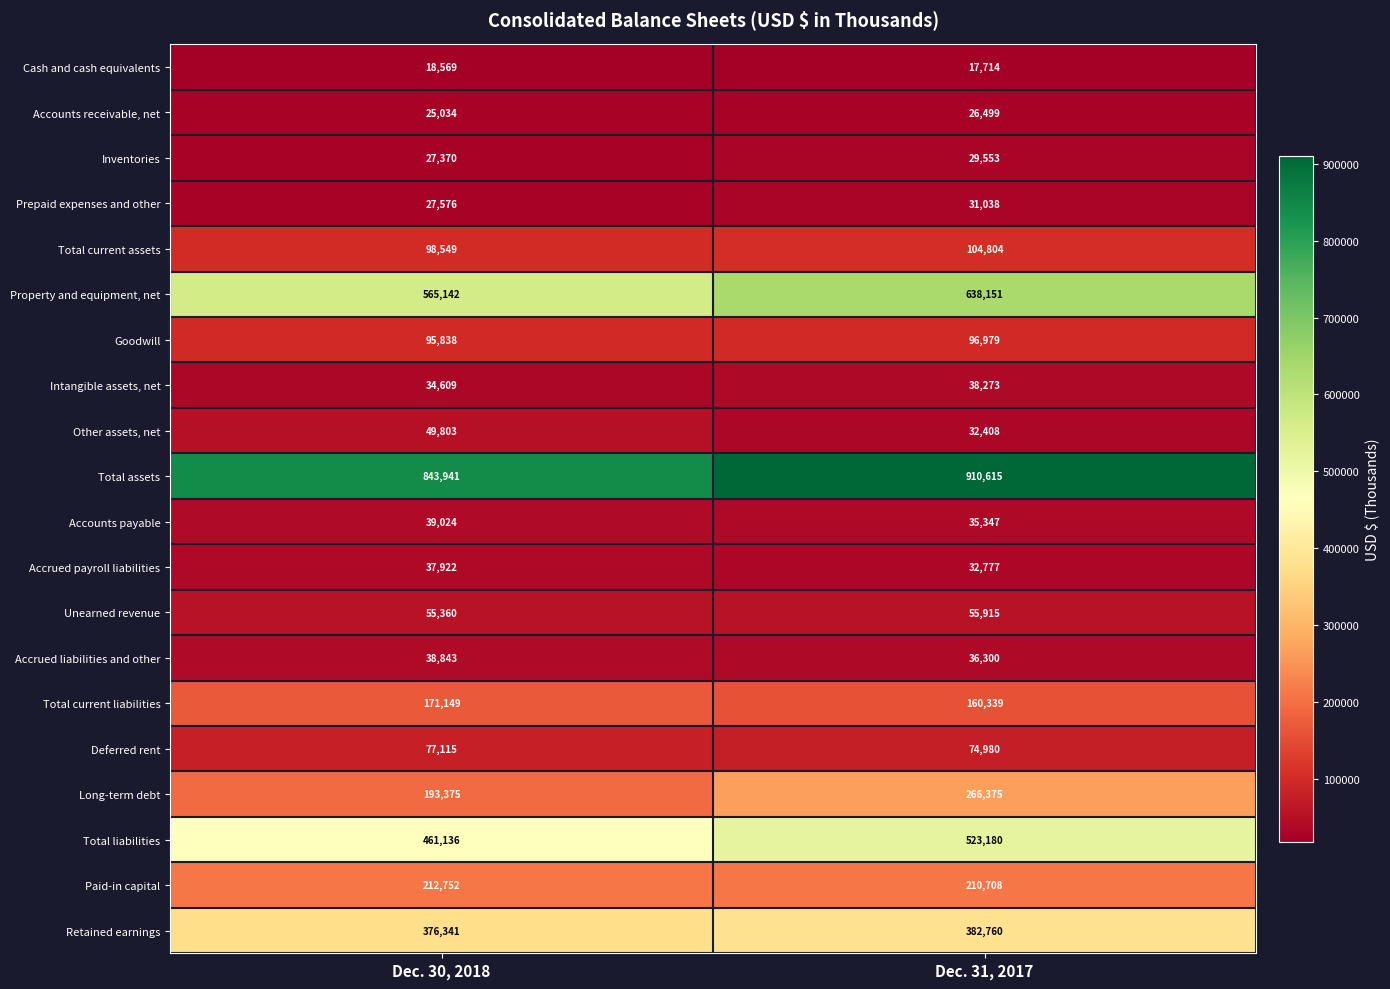

What is the spread (max minus min) of values at Dec. 31, 2017?

892901